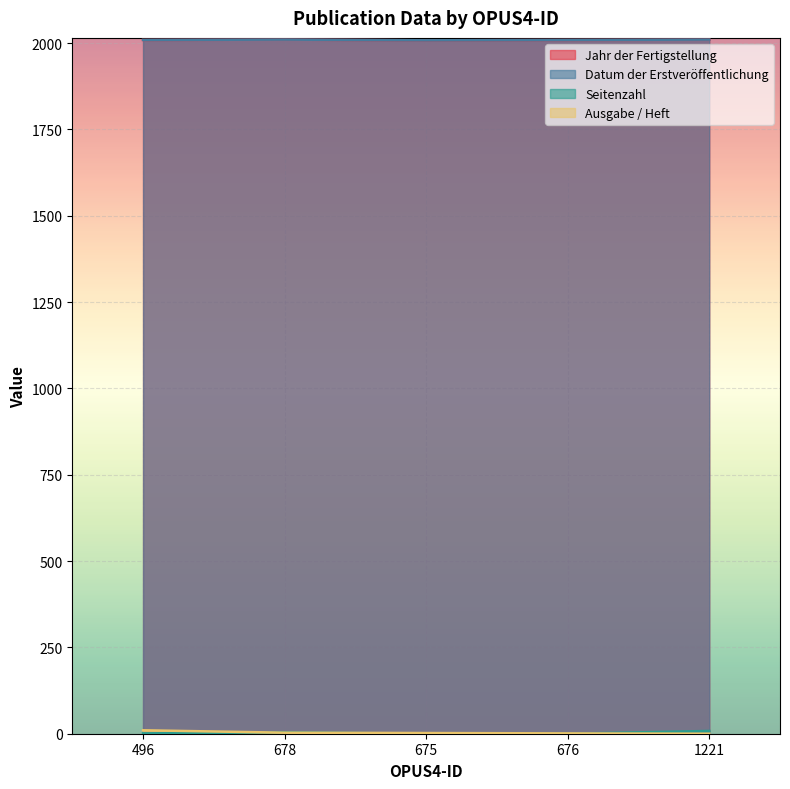

True or false: Jahr der Fertigstellung and Ausgabe / Heft cross at least once.

False